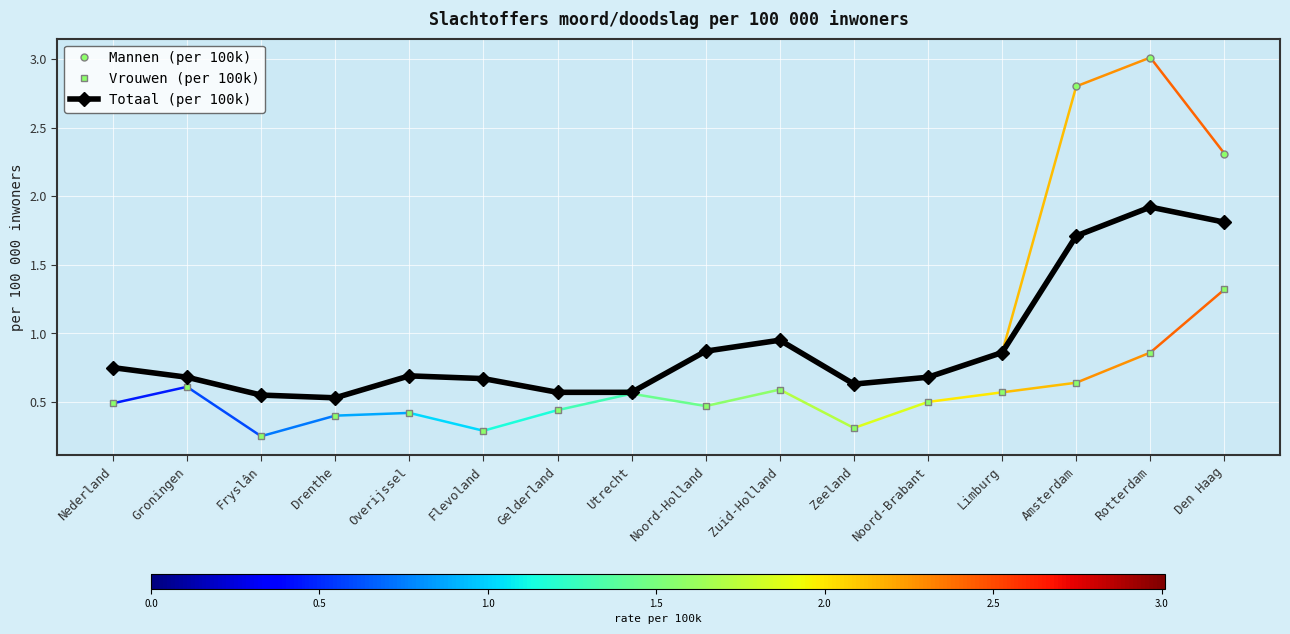

The value of Totaal (per 100k) at Overijssel is 0.2. True or false?

False